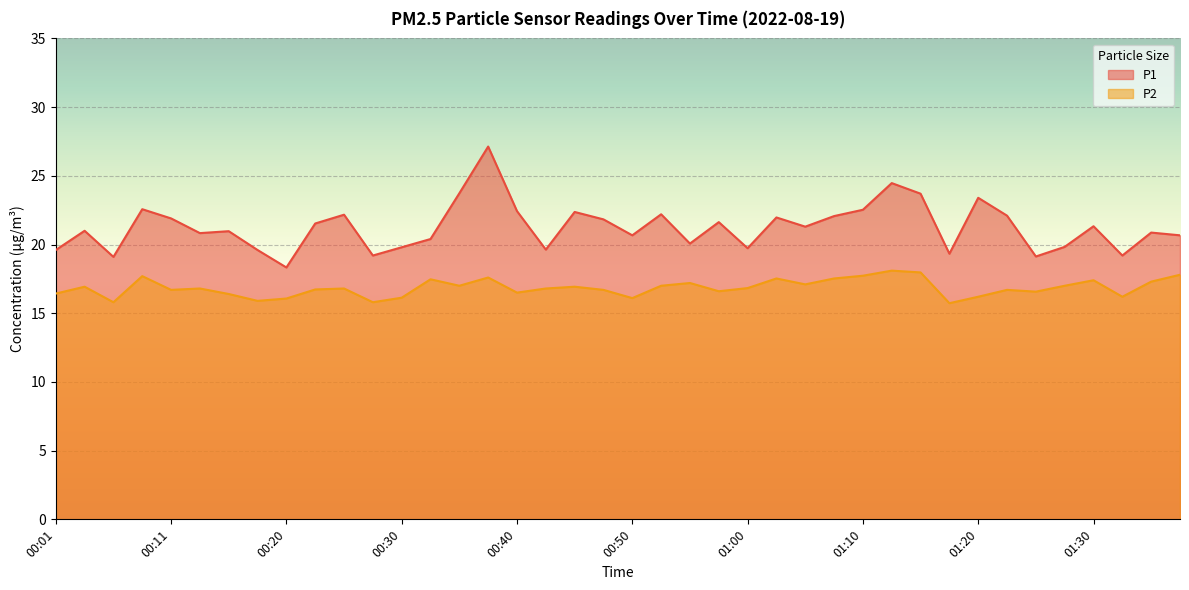

Count the number of data series in this chart.

2